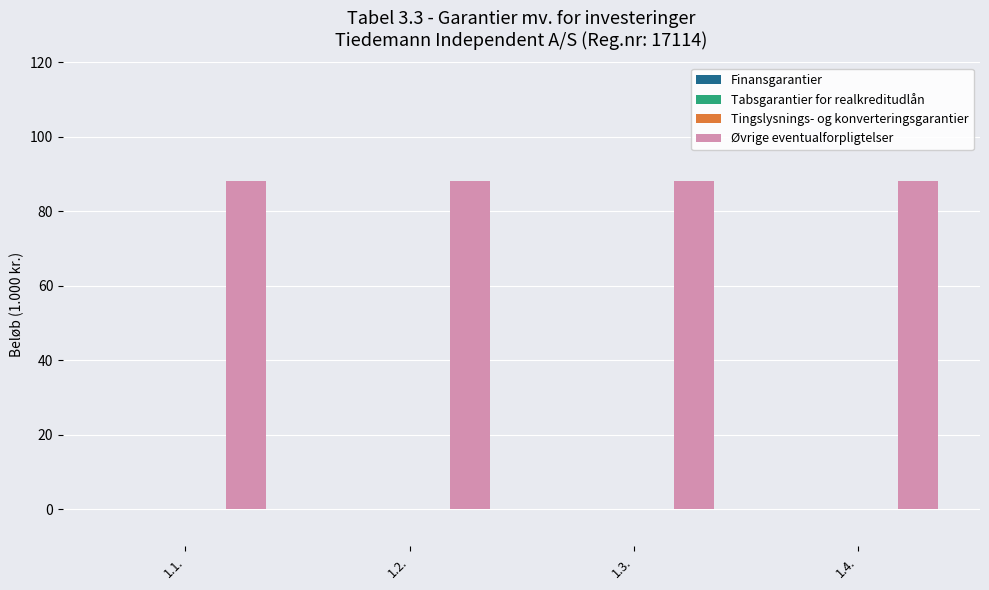

What are all the series names shown in the legend?

Finansgarantier, Tabsgarantier for realkreditudlån, Tingslysnings- og konverteringsgarantier, Øvrige eventualforpligtelser